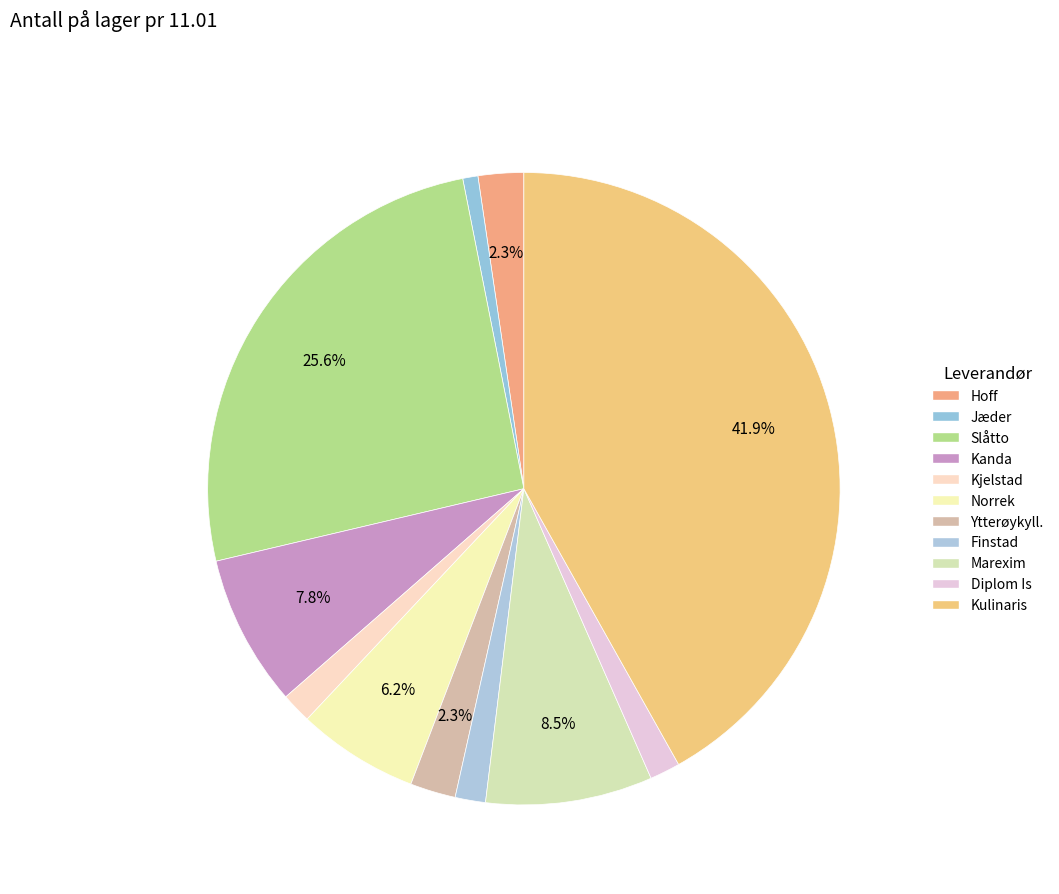

How many slices are in this pie chart?

11